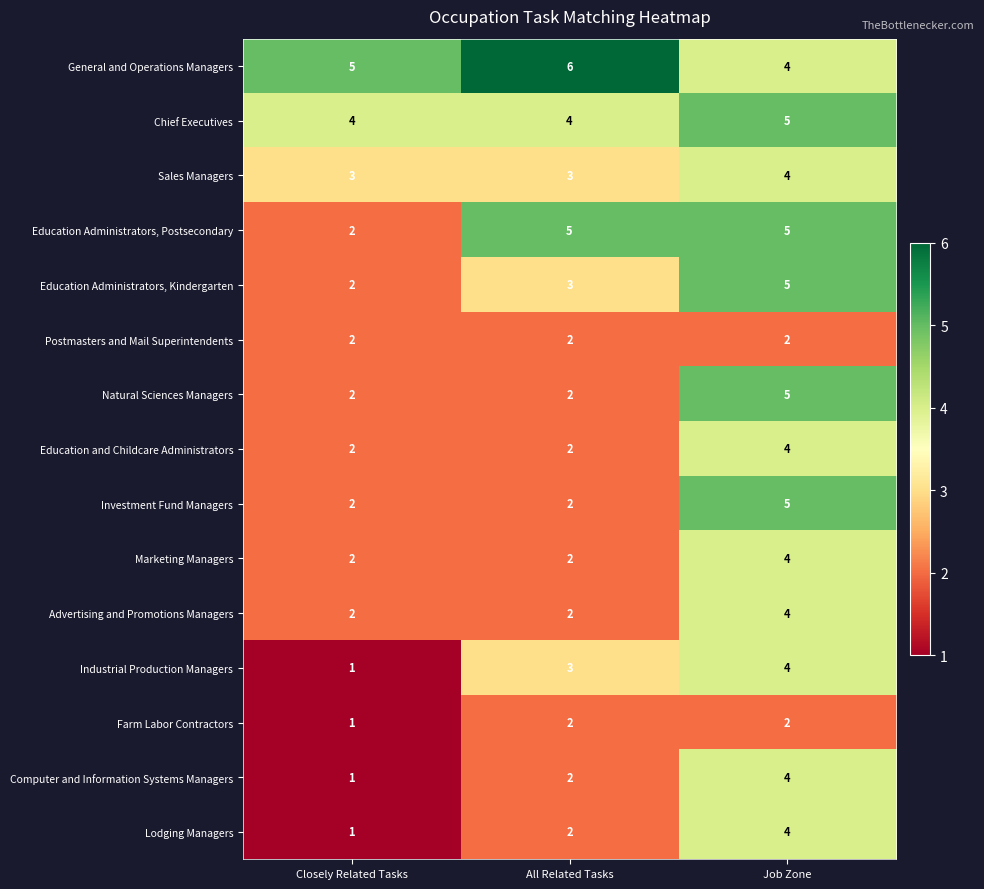

How many data points does each series have?

3